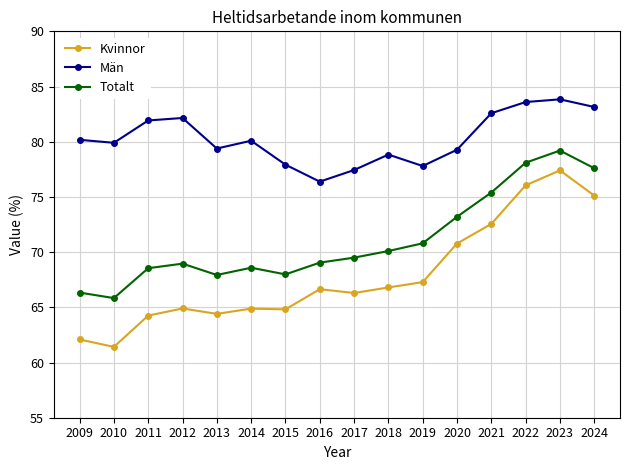

What is the difference between the maximum and second lowest values in the Totalt series?

12.9